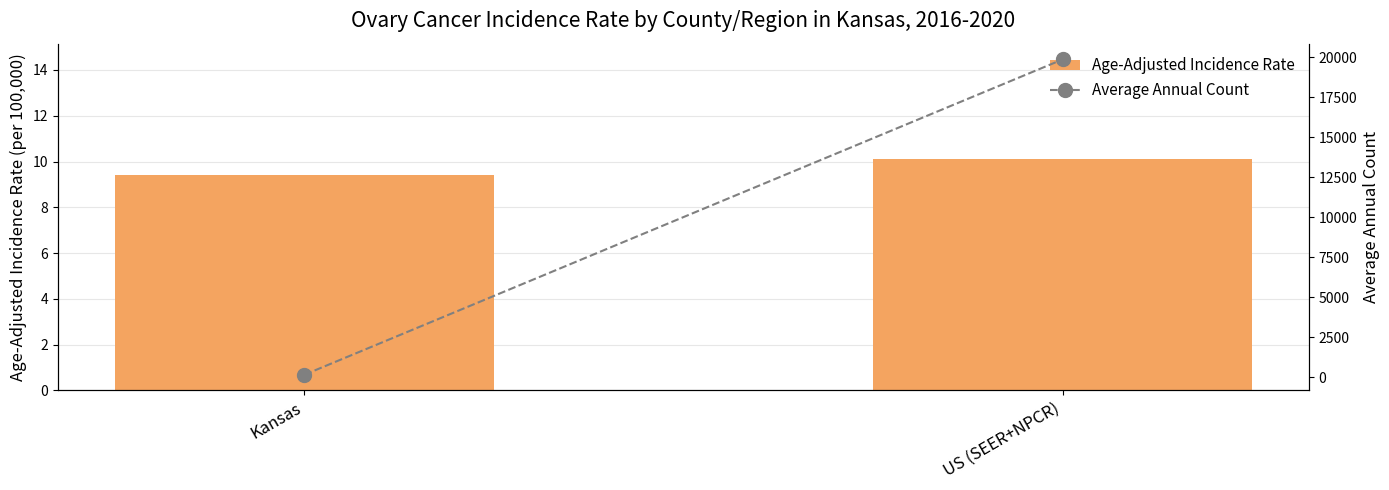

What is the average value of the Age-Adjusted Incidence Rate series?

9.8